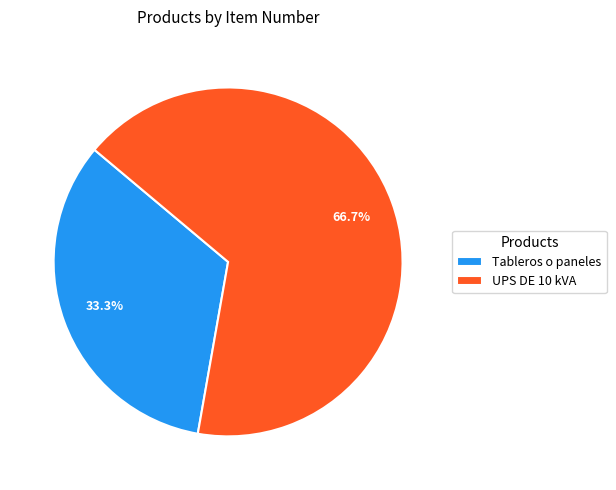

How many segments does this pie chart have?

2